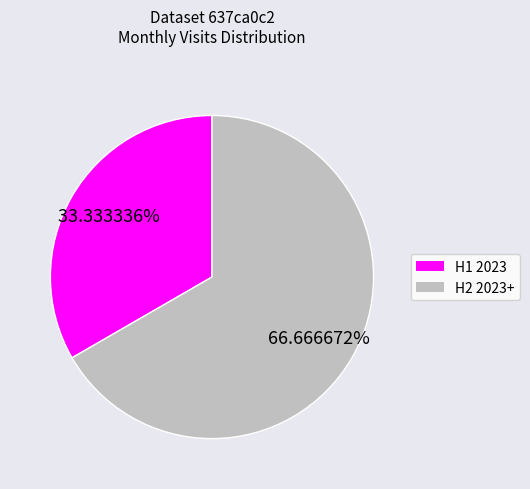

Rank the categories by value from lowest to highest.

H1 2023, H2 2023+